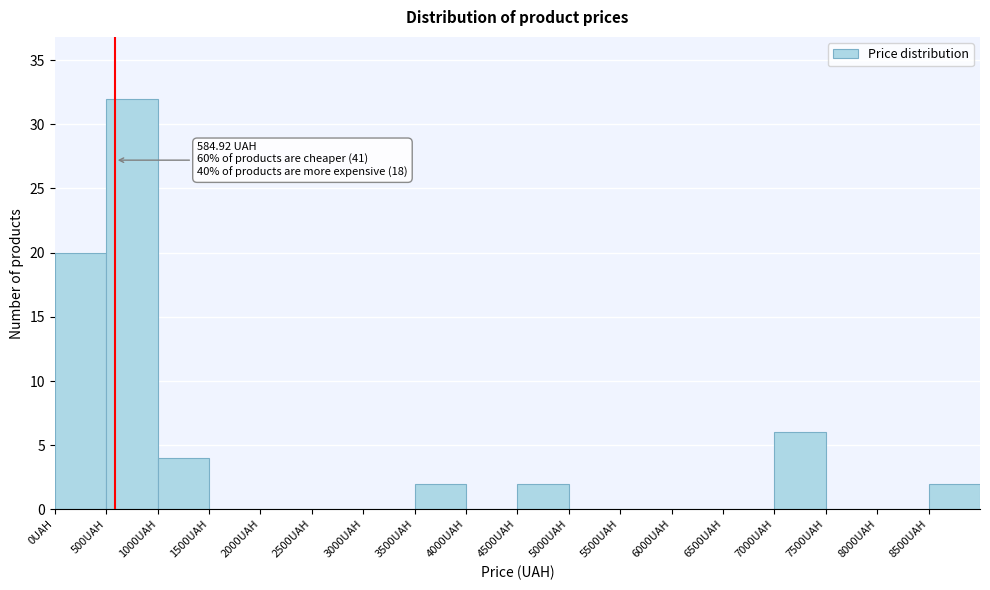

Over which range of the x-axis is the bar tallest?

500 to 1000